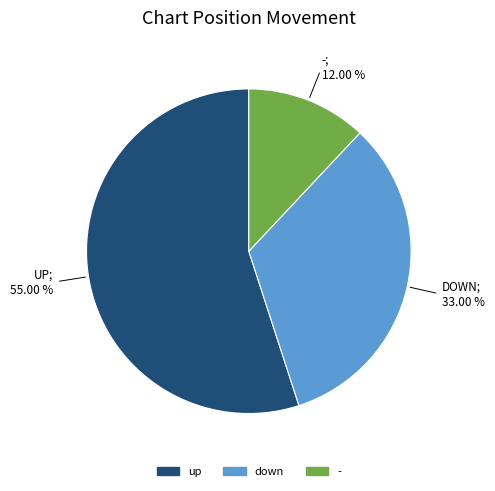

Rank the categories by value from lowest to highest.

-, down, up